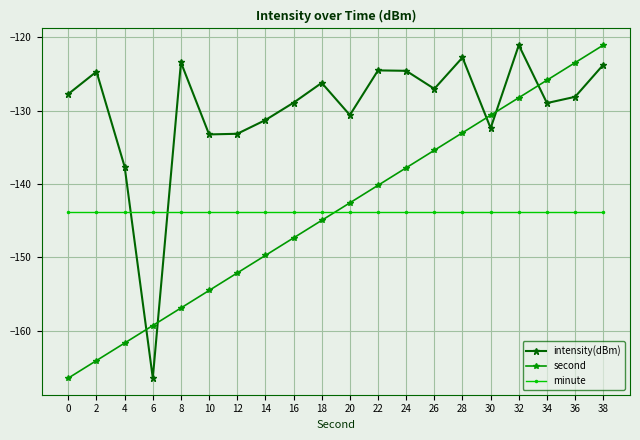

The value of intensity(dBm) at 18 is -126.2. True or false?

True